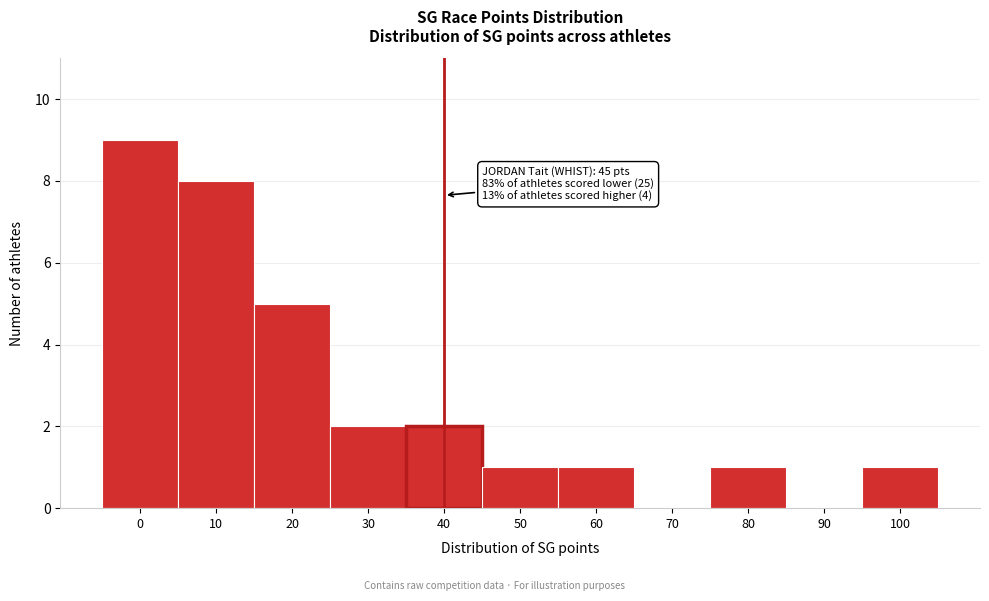

Reading right to left, extract all data points from this chart.

100=1	90=0	80=1	70=0	60=1	50=1	40=2	30=2	20=5	10=8	0=9